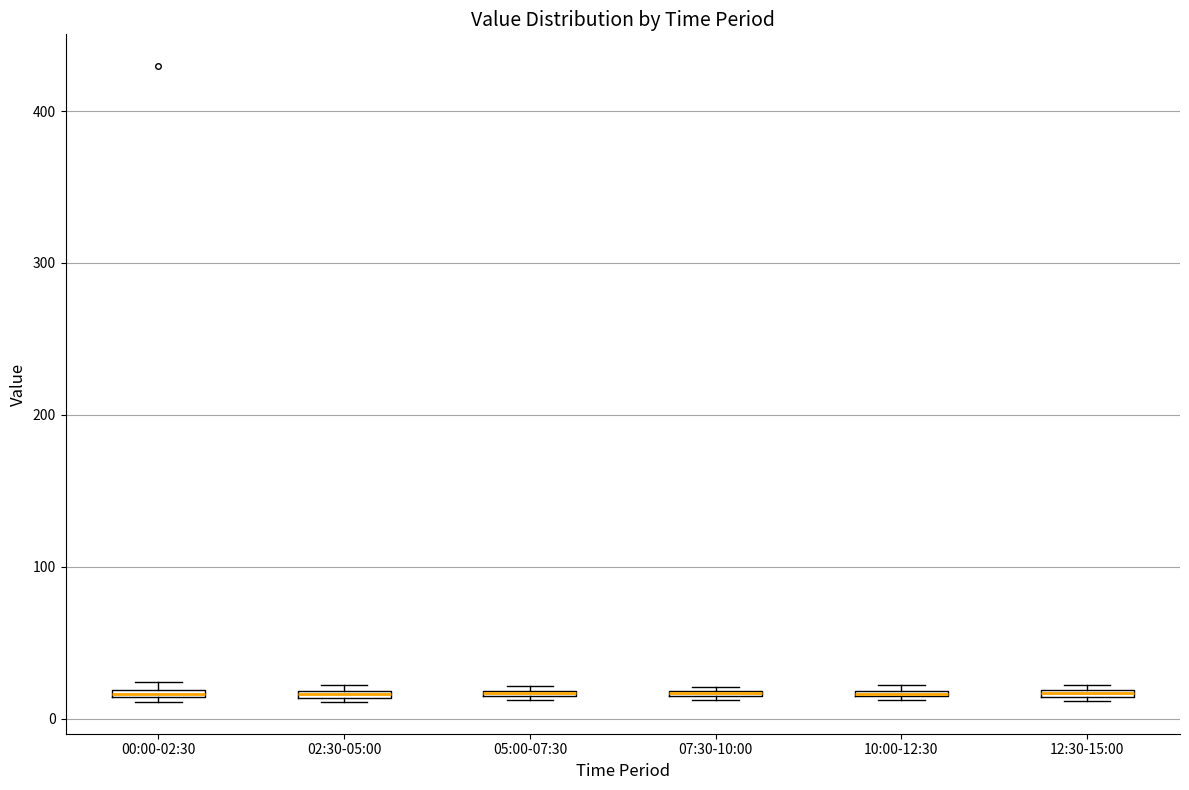

Where is the upper edge of the box for 12:30-15:00 on the y-axis? The values are not printed on the chart, so give them approximately, as read against the axis.

20